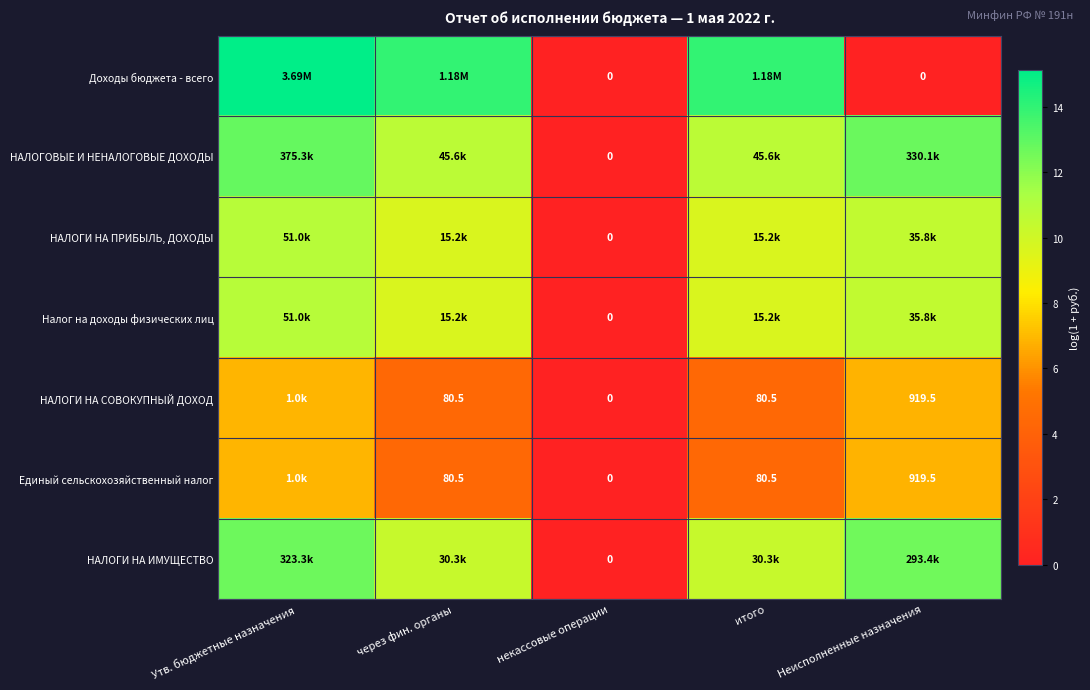

The value of Доходы бюджета - всего at Утв. бюджетные назначения is 15.1. True or false?

True